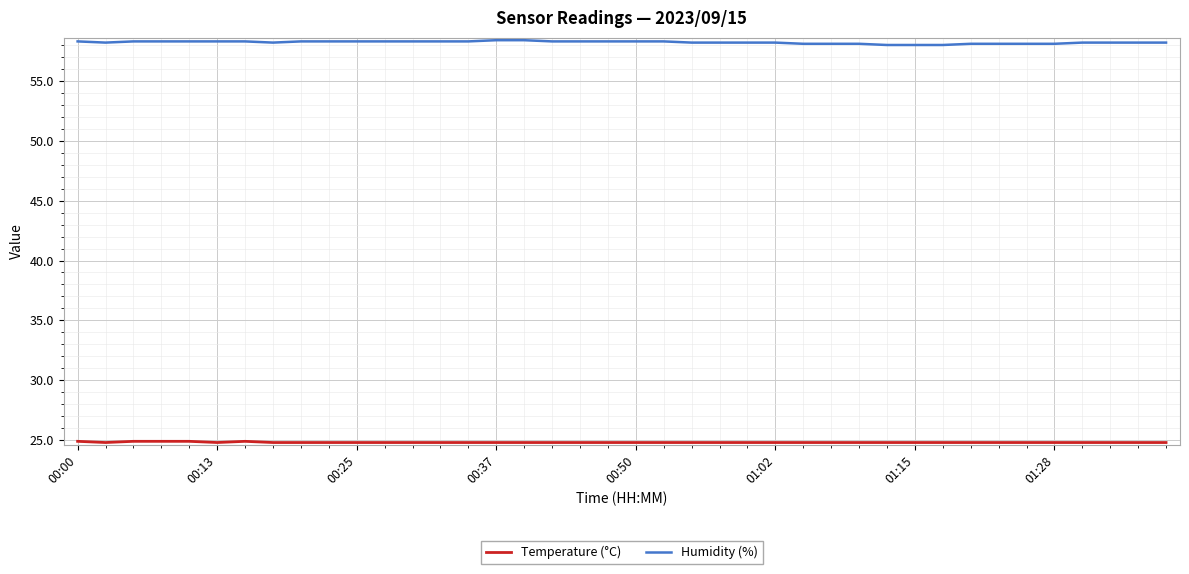

What is the maximum value shown in the chart?

58.4